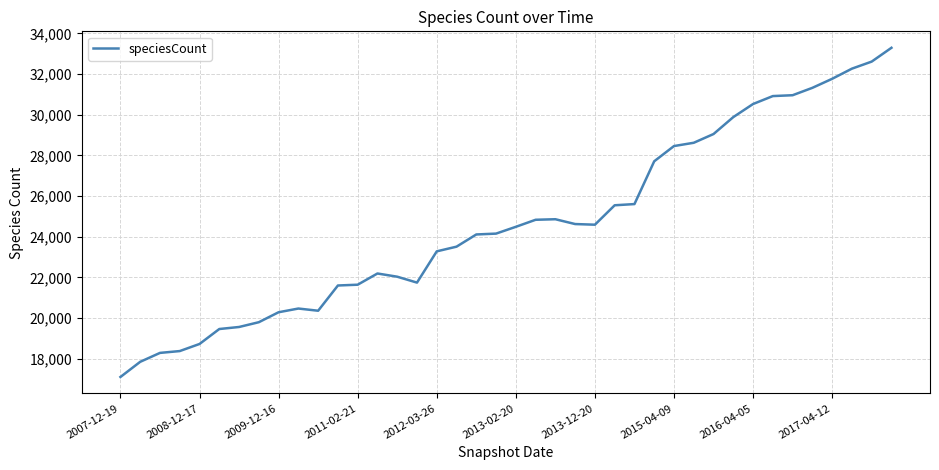

What is the maximum value shown in the chart?

33291